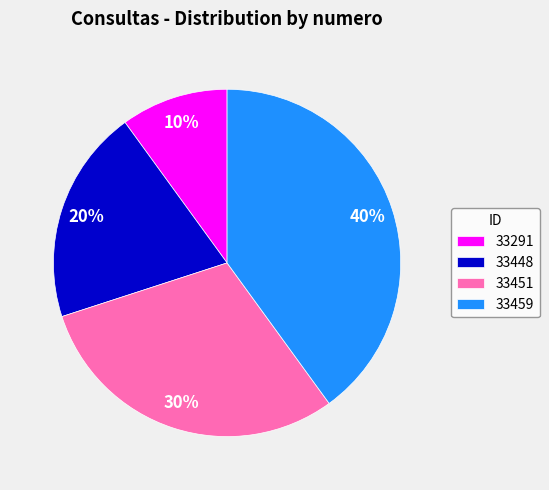

What is the smallest slice in the pie chart?

33291